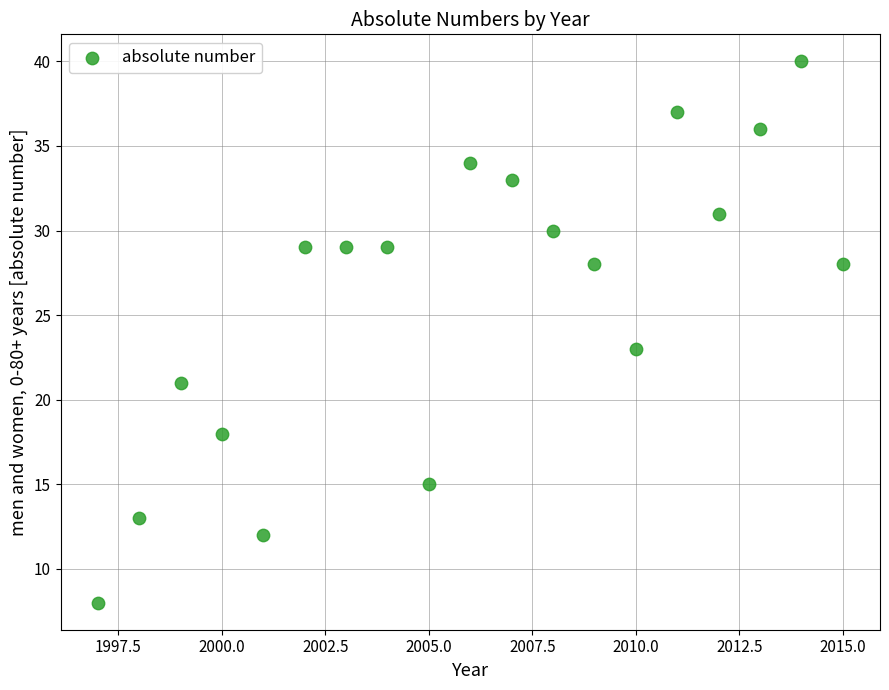

What Y value in the scatter plot is closest to 24?

23